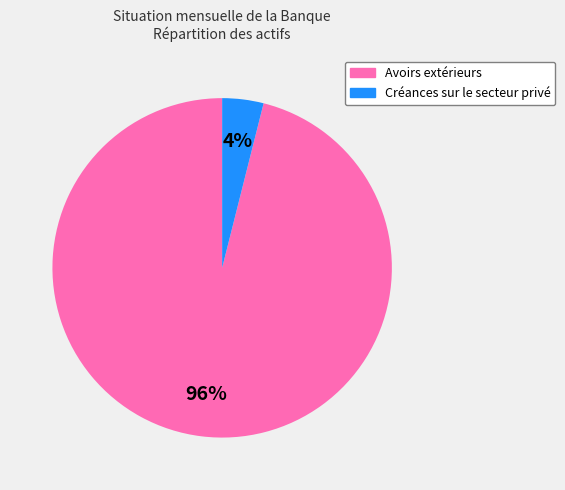

To the nearest percent, what is the difference between the largest and smallest slice percentages?

92%